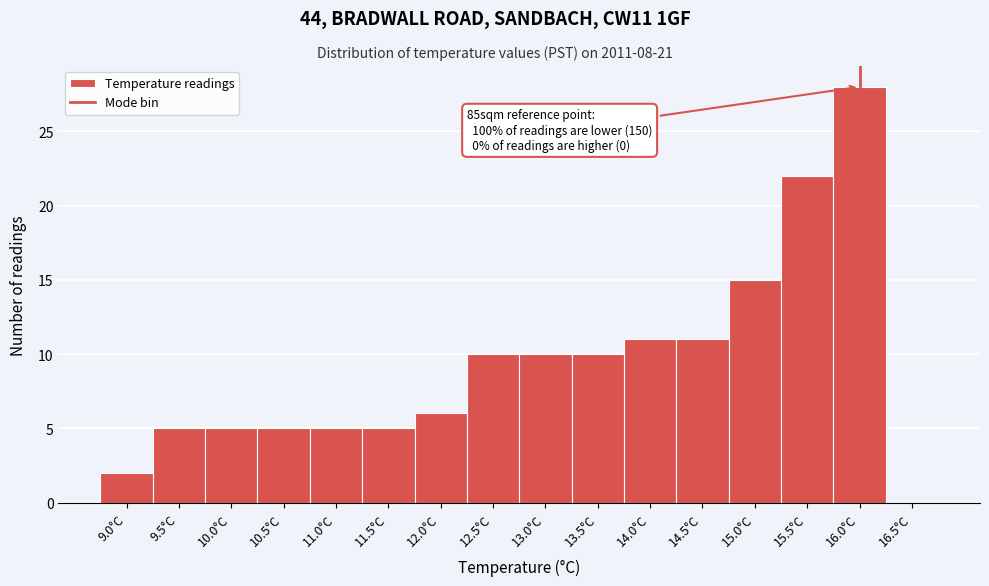

Reading left to right, extract all data points from this chart.

9.0°C=2	9.5°C=5	10.0°C=5	10.5°C=5	11.0°C=5	11.5°C=5	12.0°C=6	12.5°C=10	13.0°C=10	13.5°C=10	14.0°C=11	14.5°C=11	15.0°C=15	15.5°C=22	16.0°C=28	16.5°C=0